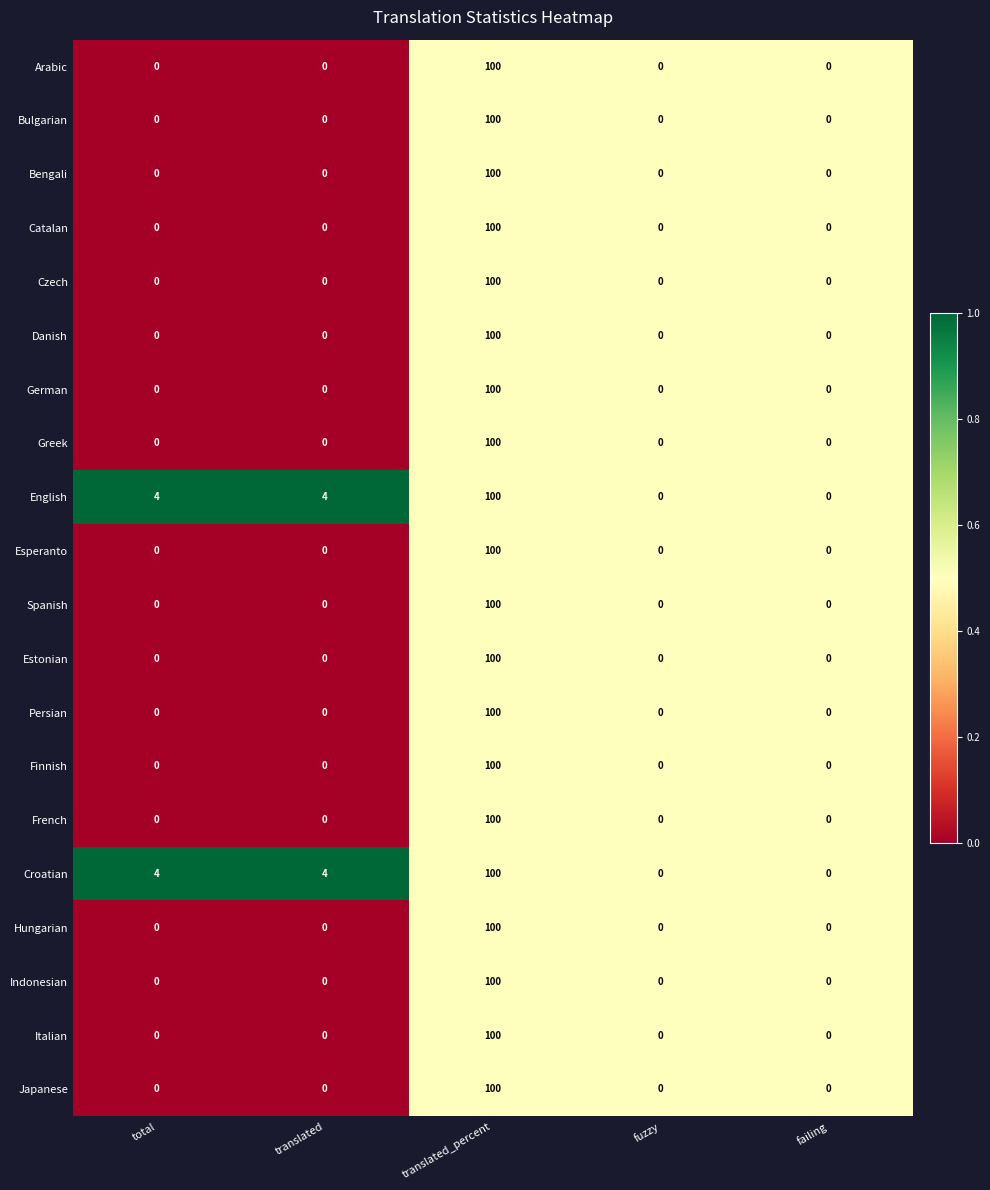

What is the sum of all French values?

100